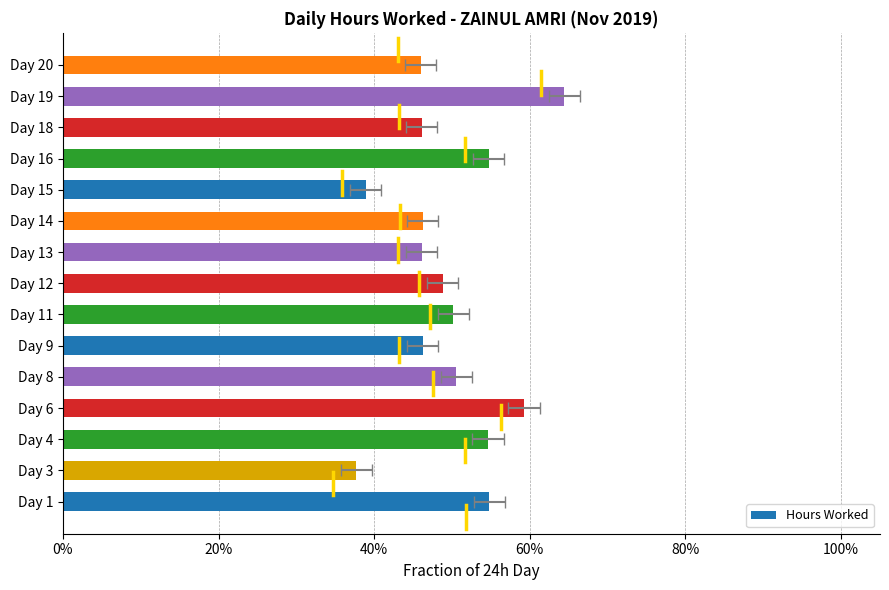

What is the minimum value shown in the chart?

0.4